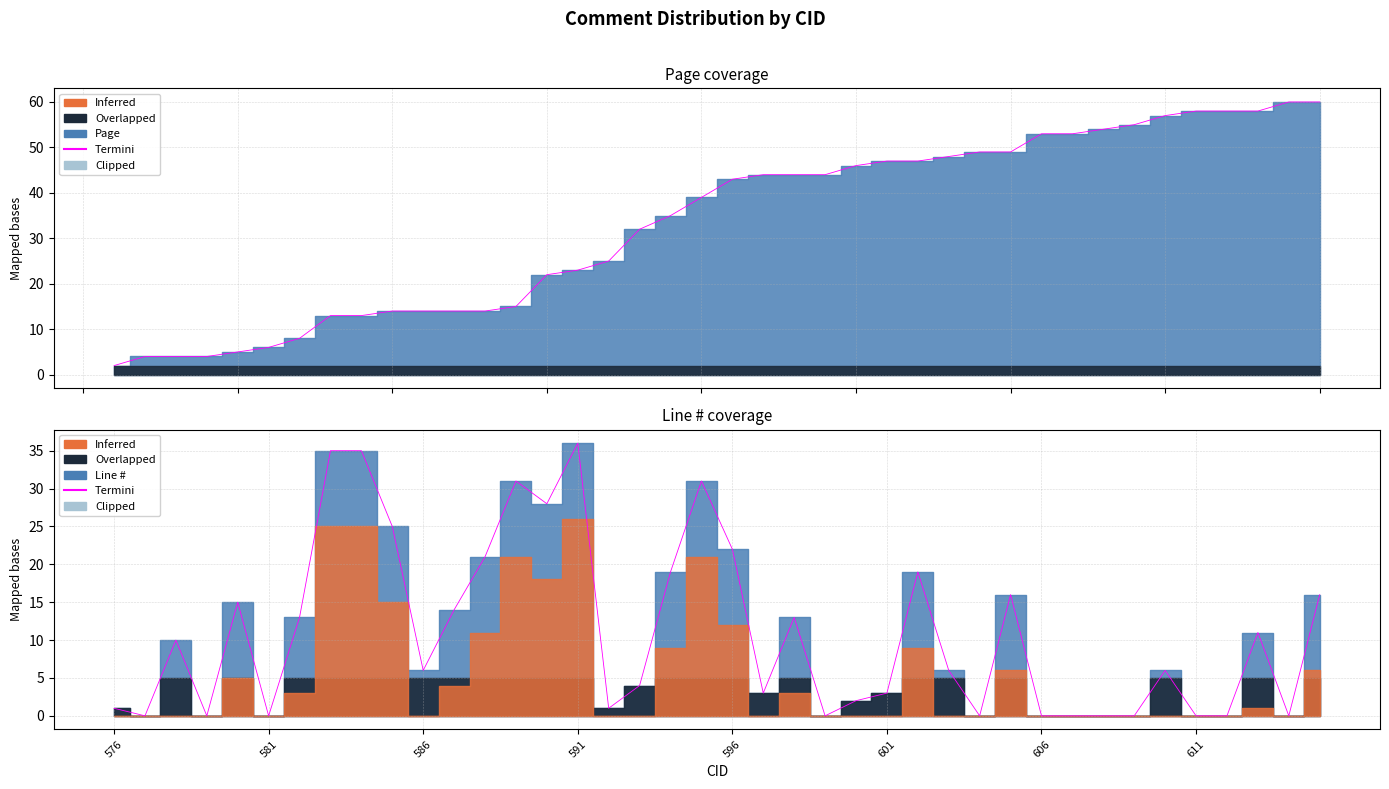

How many categories are shown in the chart?

40